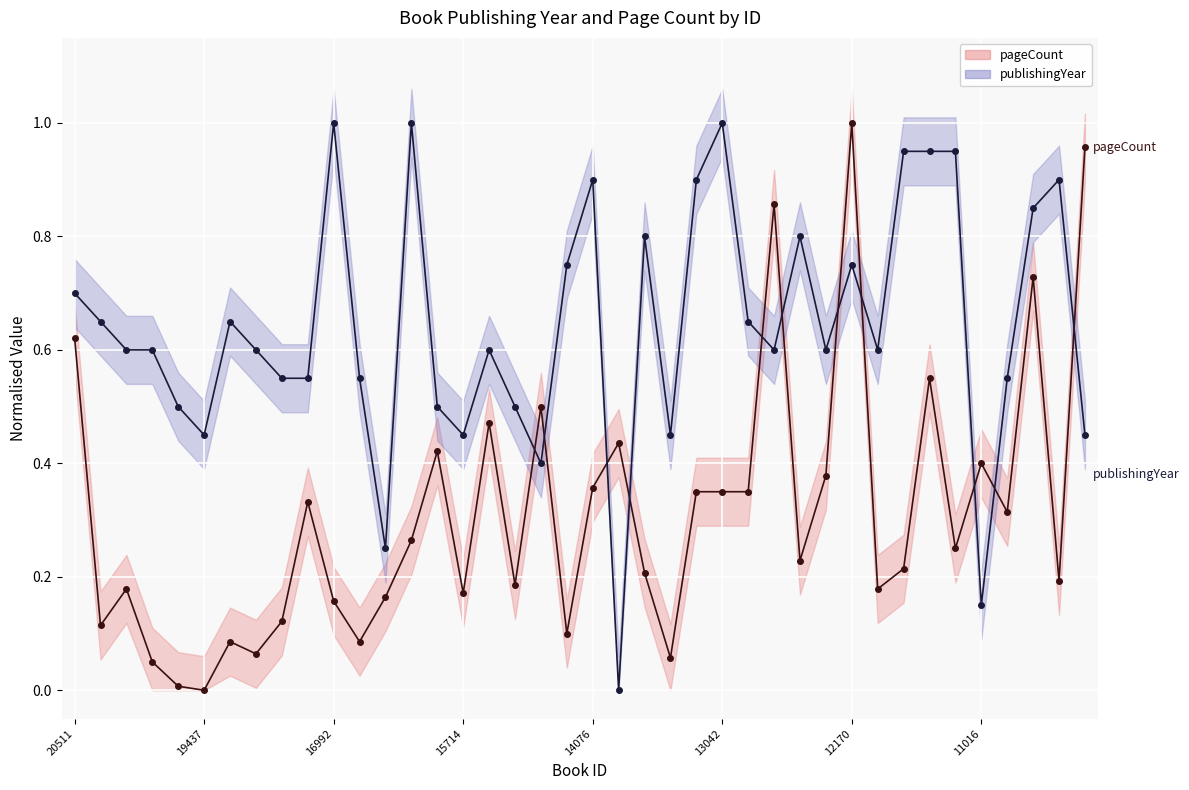

The pageCount series shows 0.9 at 27. True or false?

True